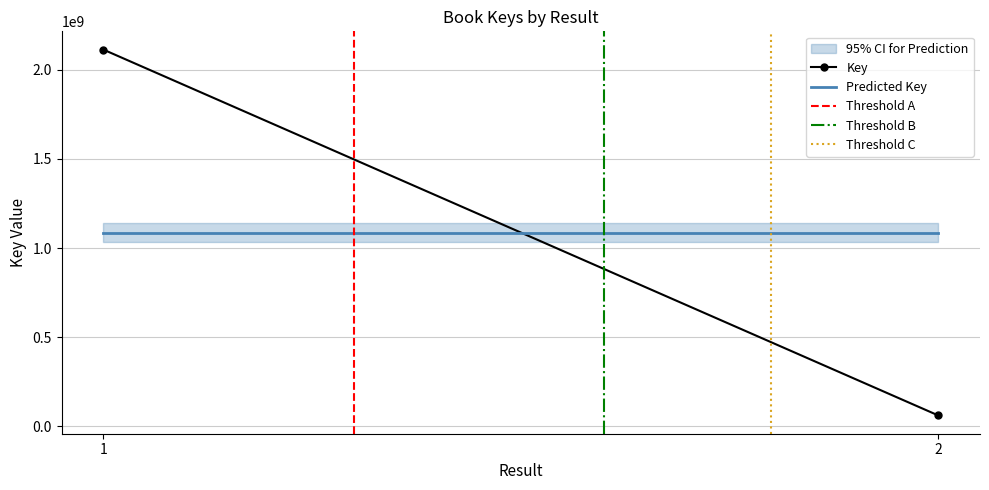

The value of Threshold B at 1 is 0.0. True or false?

True